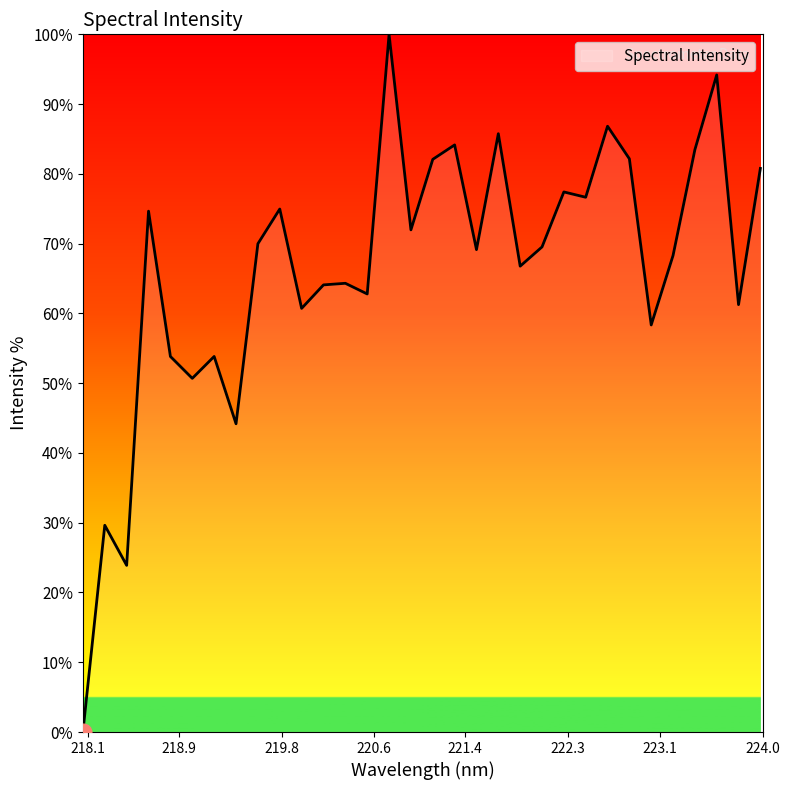

What is the difference between the maximum and minimum values?

100.0